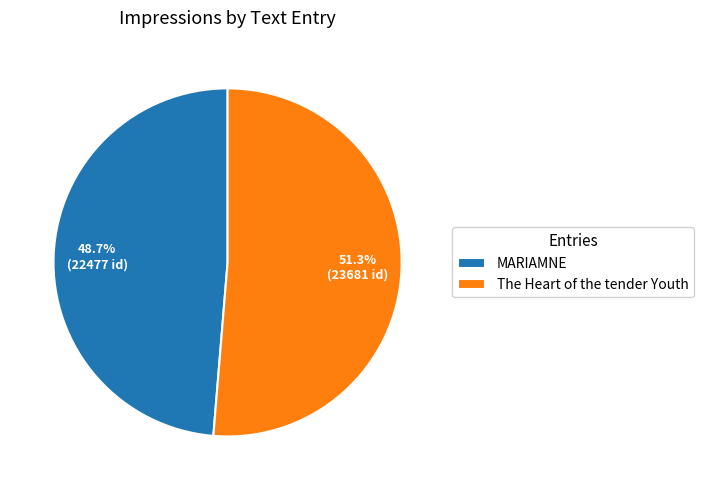

Is it true that MARIAMNE is 49% of the pie?

True